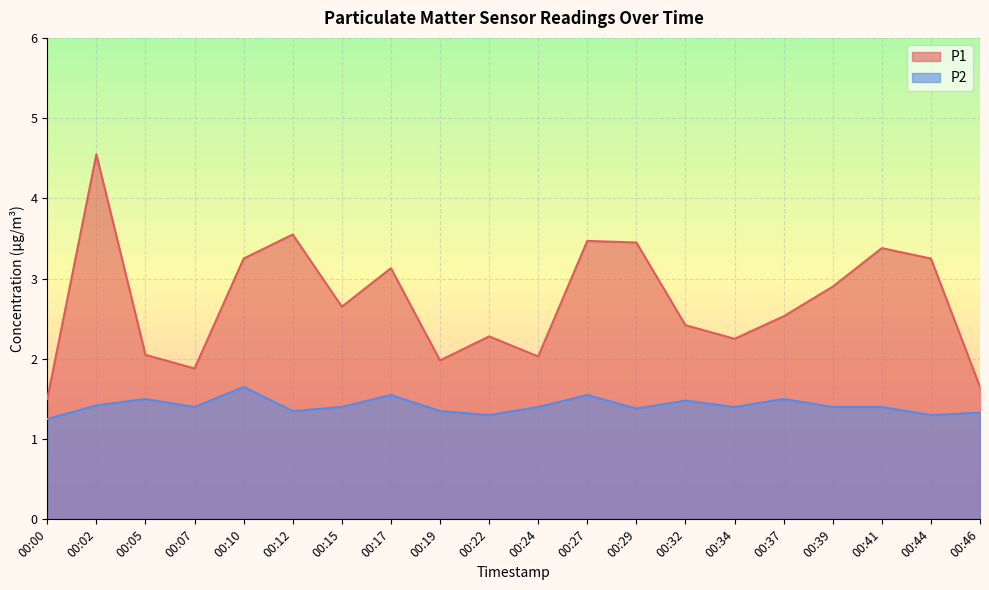

What is the sum of all P1 values?

54.1